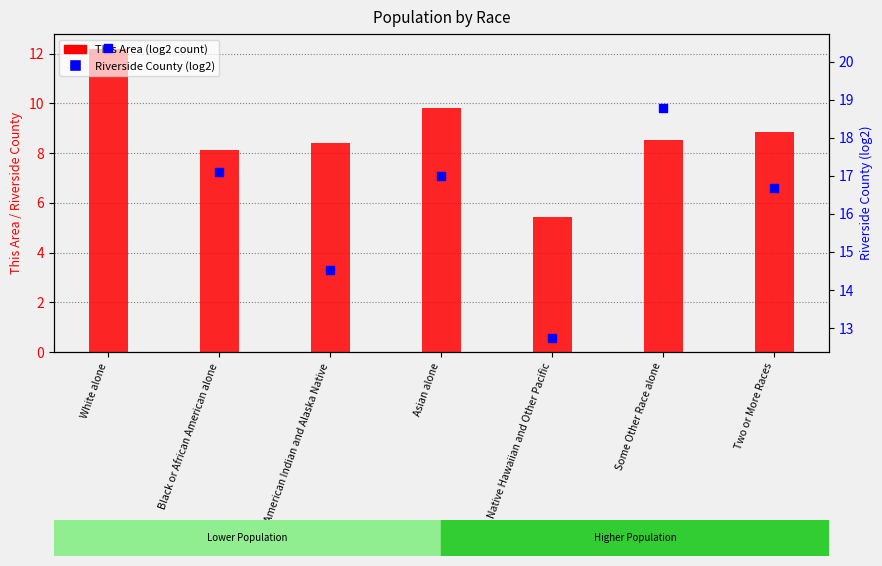

What are all the series names shown in the legend?

This Area (log2), Riverside County (log2)